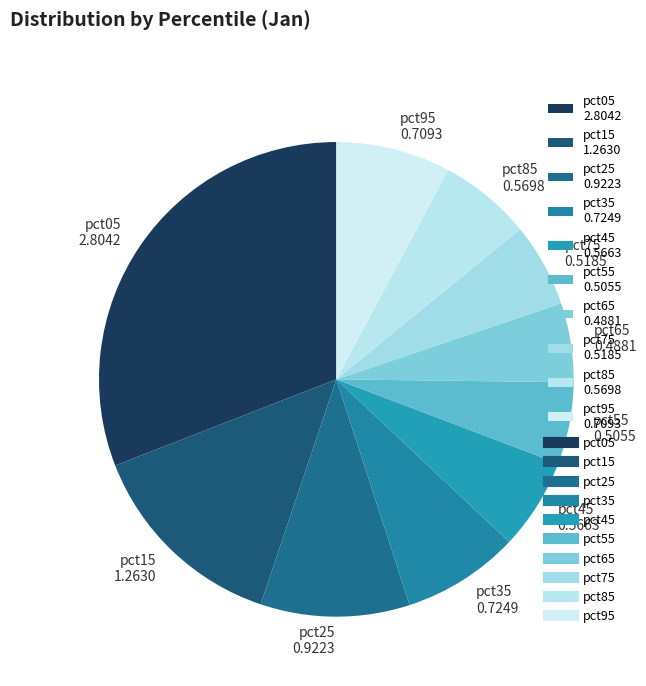

What is the largest slice in the pie chart?

pct05